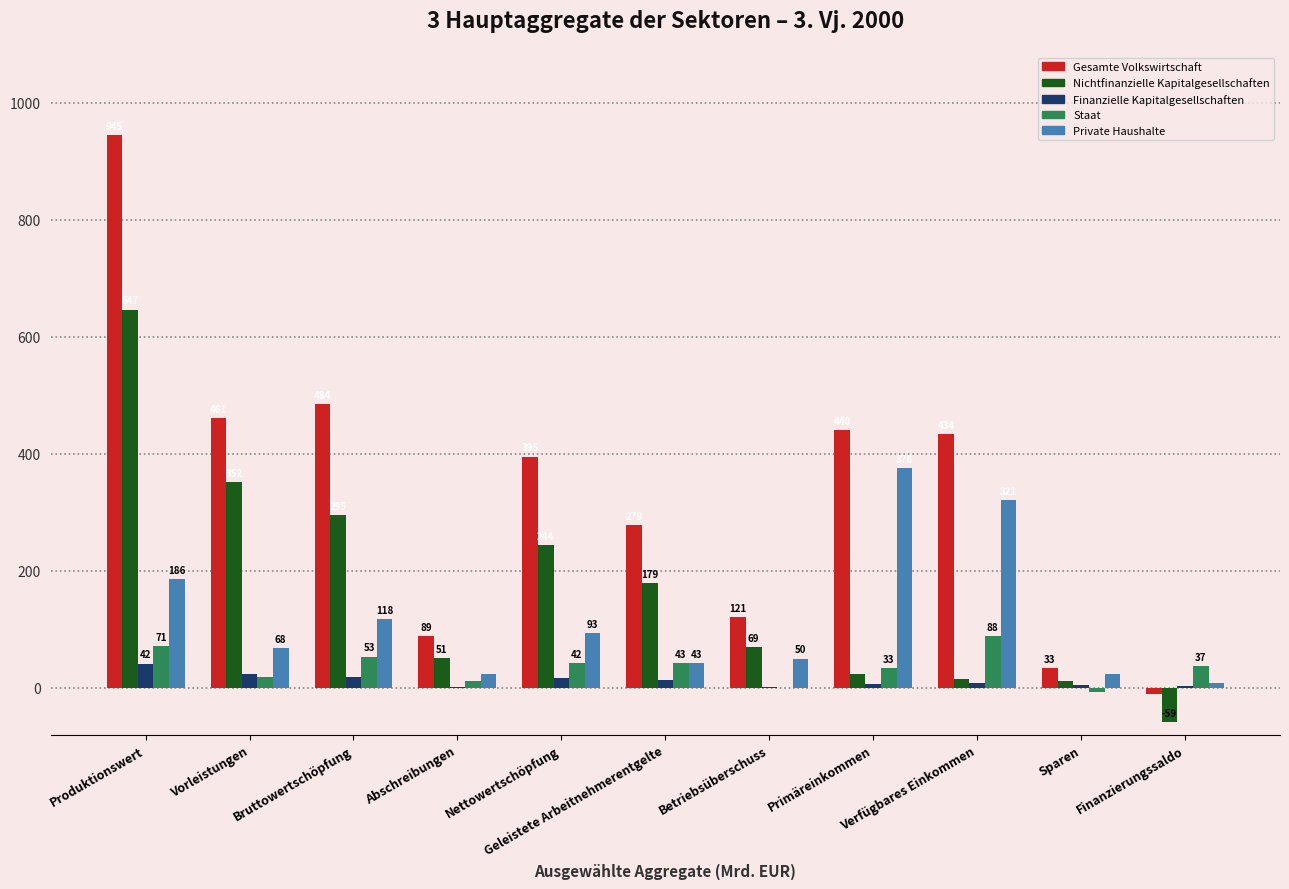

What is the difference between the Staat values at Geleistete Arbeitnehmerentgelte and Primäreinkommen?

9.7